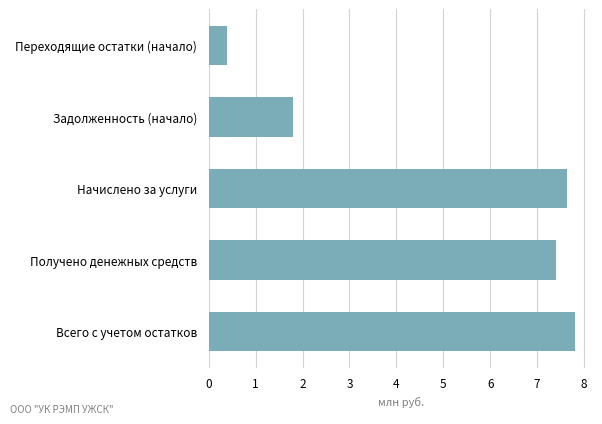

What is the label of the 4th bar from the top?

Получено денежных средств